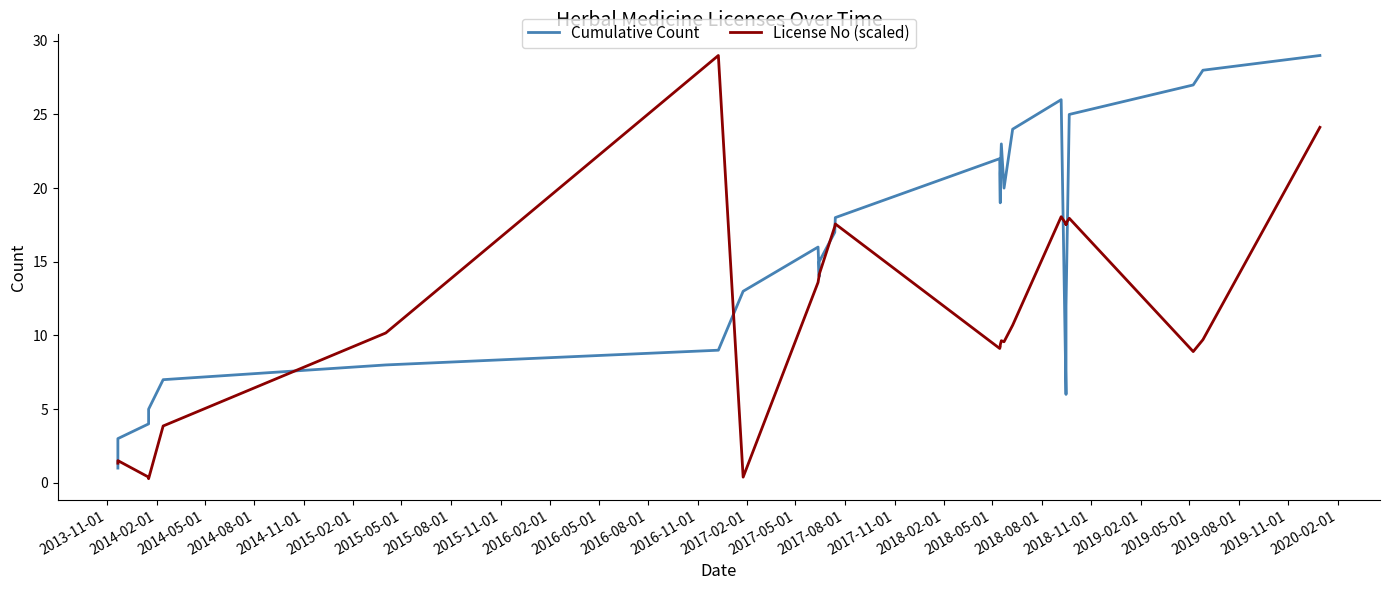

At how many categories does at least one series exceed 18?

12